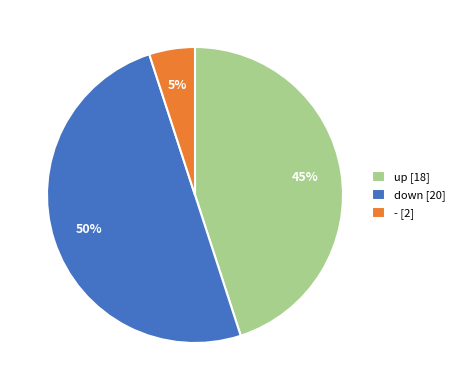

How many slices are in this pie chart?

3